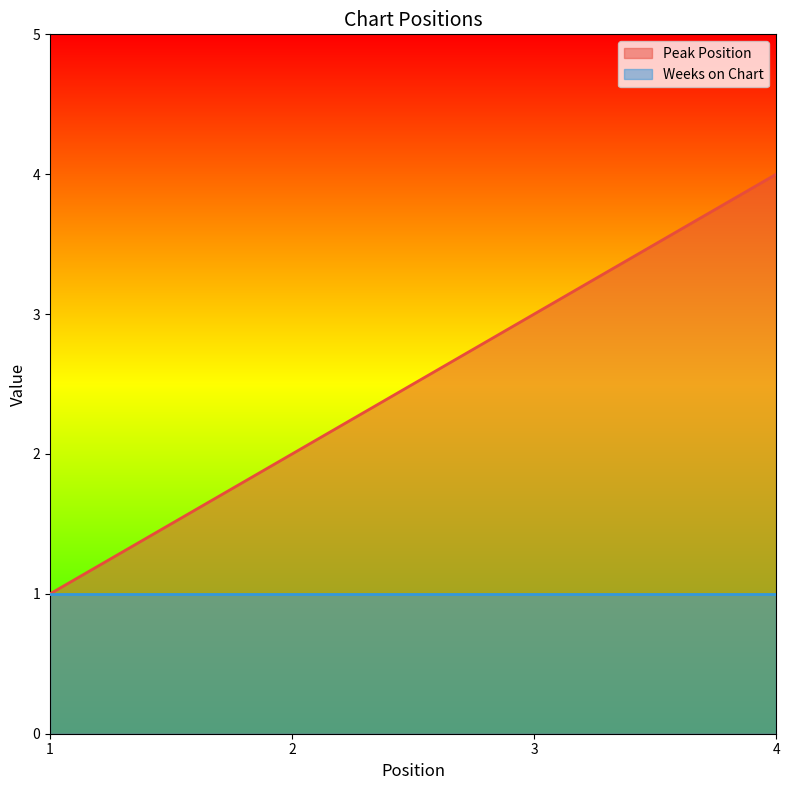

At which label is the value closest to 2?

2